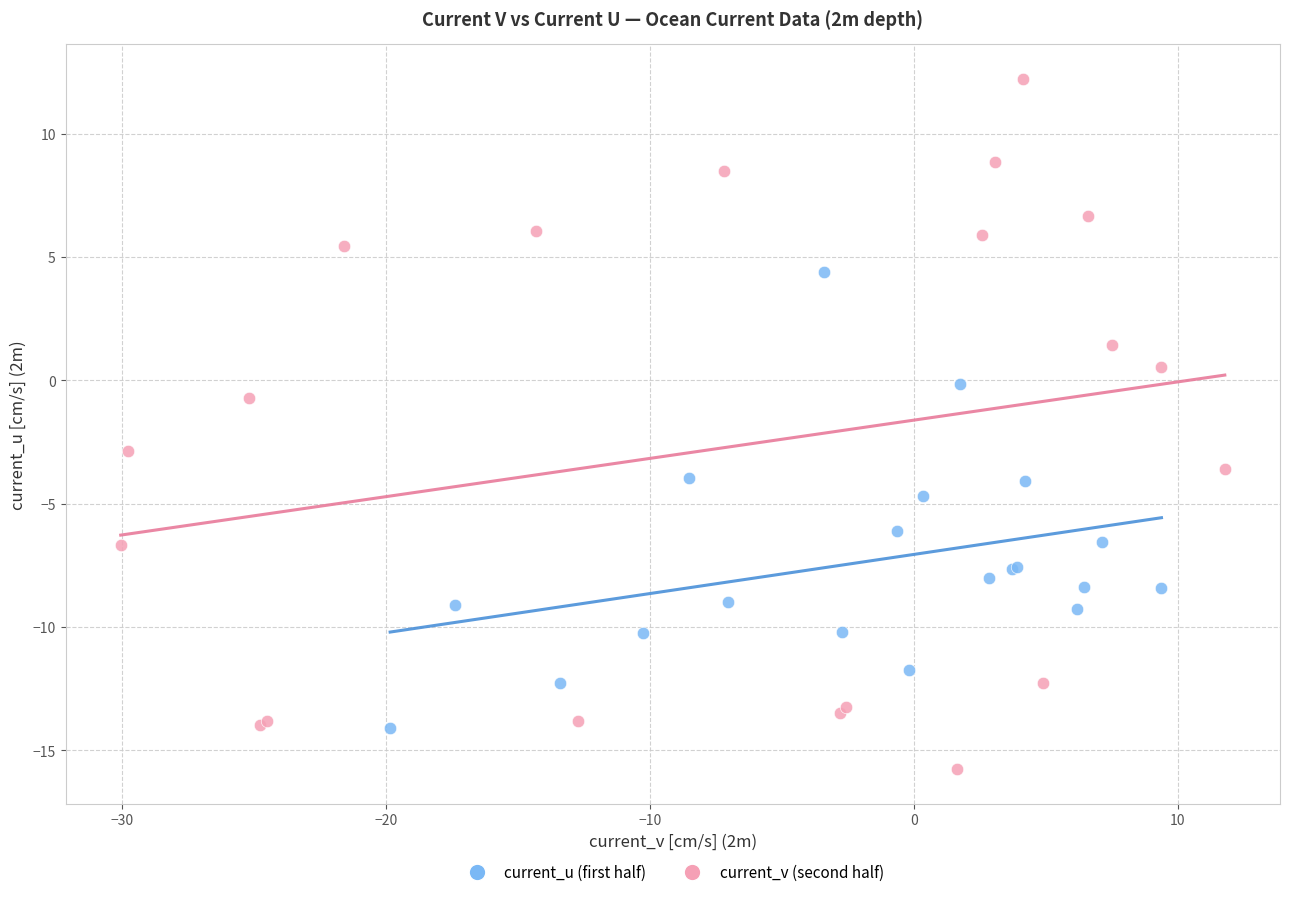

Which series reaches the maximum Y coordinate?

current_v (second half)